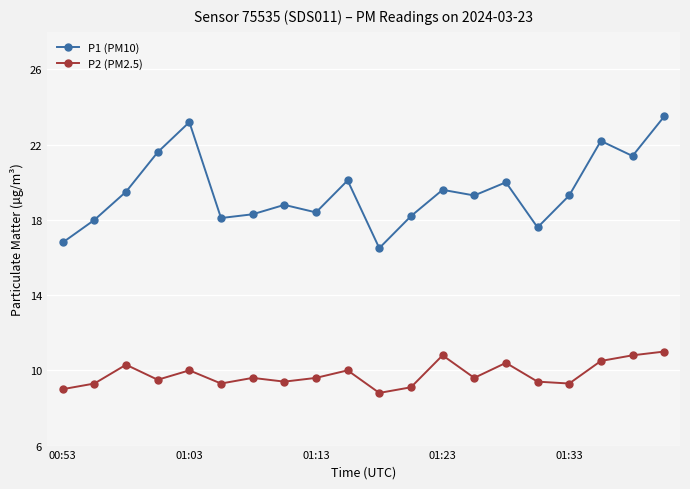

What is the sum of all P1 (PM10) values?

390.4